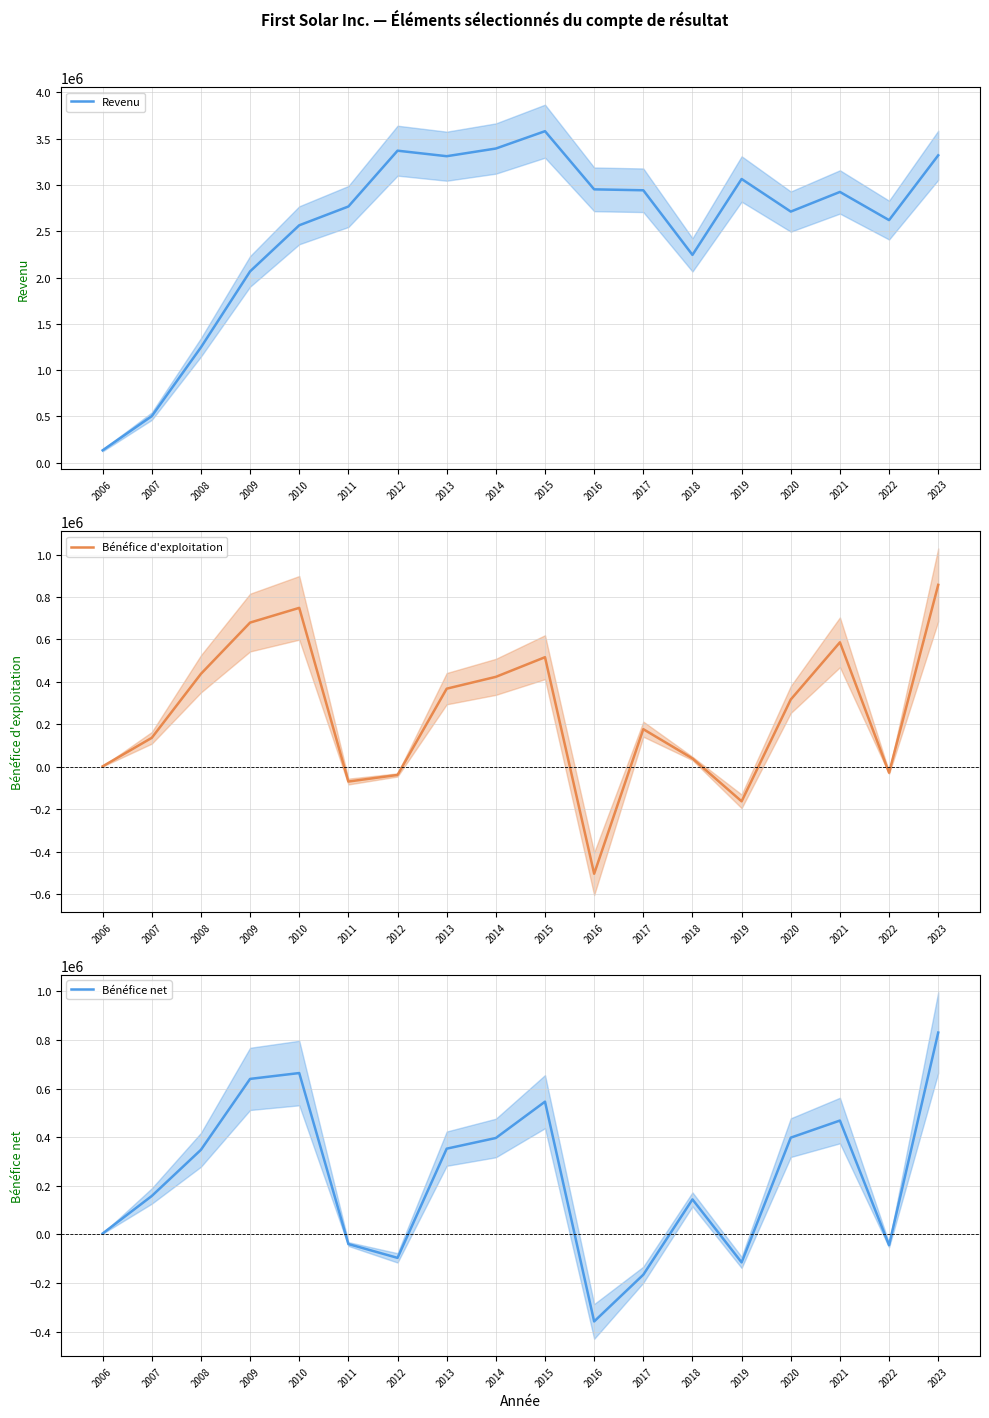

Reading right to left, what are all the values shown in this chart?

Revenu: 2023=3318602	2022=2619319	2021=2923377	2020=2711332	2019=3063117	2018=2244044	2017=2941324	2016=2951328	2015=3578995	2014=3391814	2013=3308989	2012=3368545	2011=2766207	2010=2563515	2009=2066200	2008=1246301	2007=503976	2006=134974
Bénéfice d'exploitation: 2023=857266	2022=-27236	2021=586751	2020=317489	2019=-161785	2018=40113	2017=177851	2016=-502590	2015=516664	2014=424163	2013=368529	2012=-37563	2011=-68664	2010=748903	2009=679615	2008=438339	2007=137181	2006=2810
Bénéfice net: 2023=830777	2022=-44166	2021=468693	2020=398355	2019=-114933	2018=144326	2017=-165615	2016=-357964	2015=546421	2014=396918	2013=353038	2012=-96338	2011=-39493	2010=664201	2009=640138	2008=348330	2007=158354	2006=3974